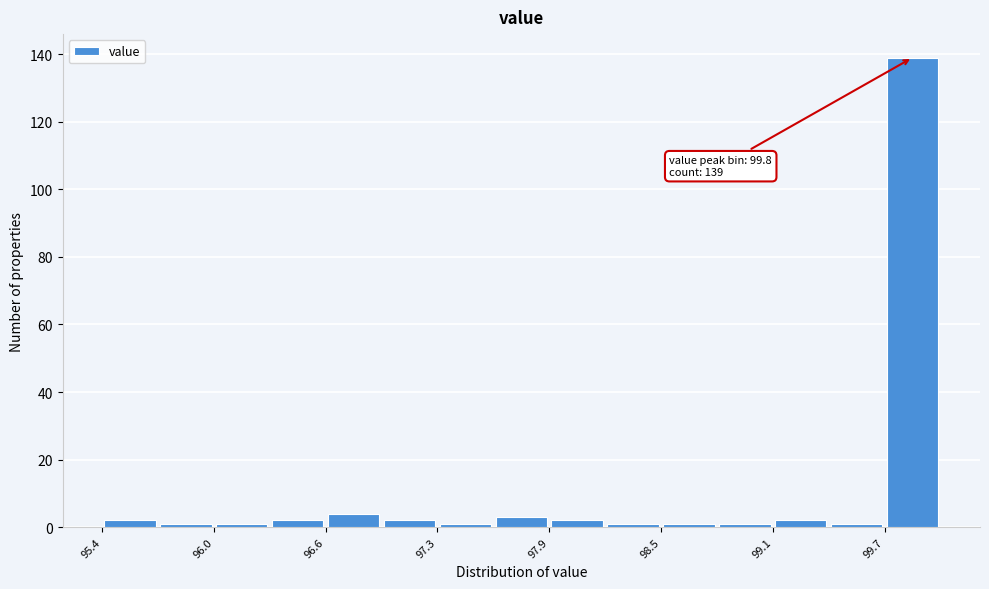

Around what value on the x-axis is the tallest bar? Give the approximate position of its centre, as read against the axis.

99.8